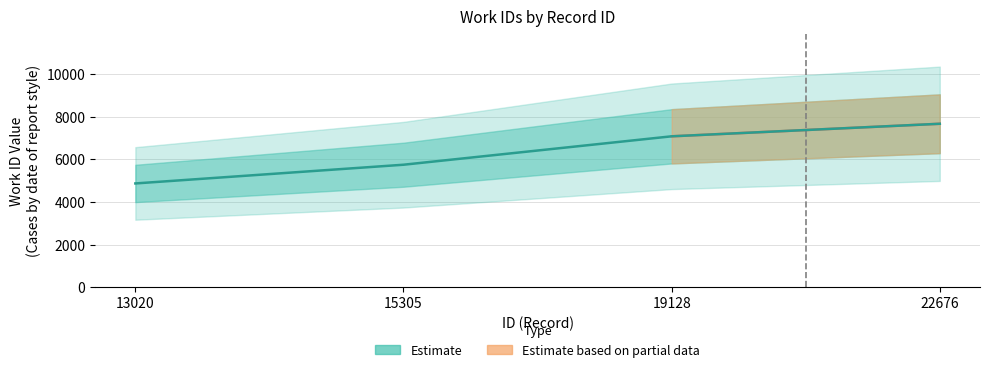

Which category has the highest value across all series?

22676